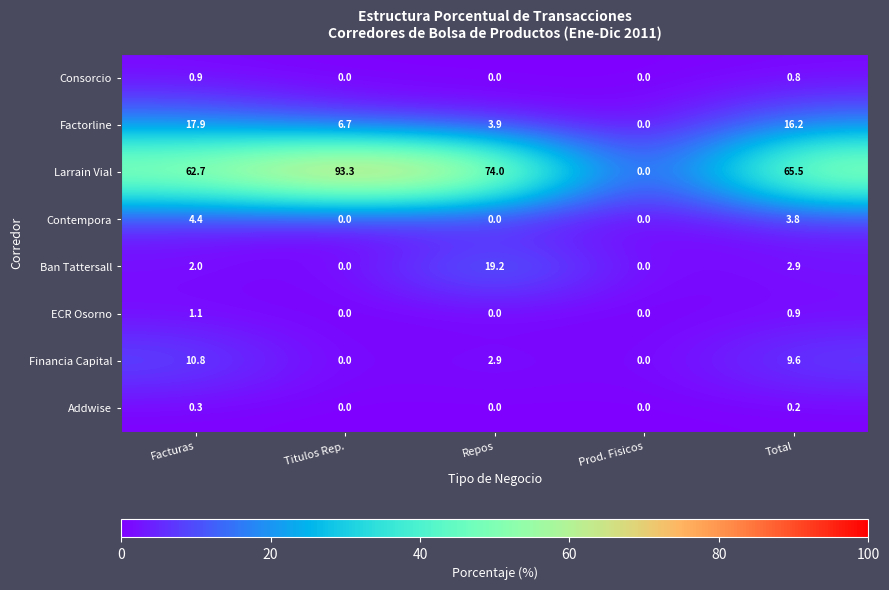

The Larrain Vial series shows 46.6 at Titulos Rep.. True or false?

False